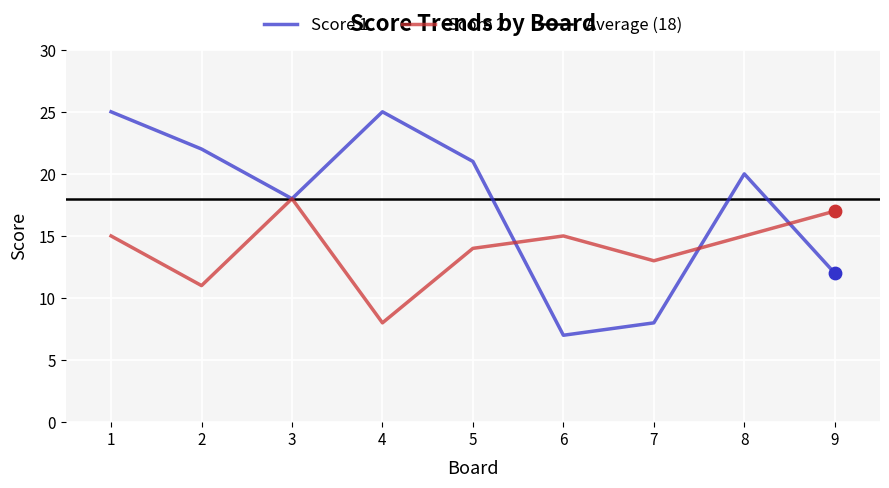

What is the total value across all series at 6?

22